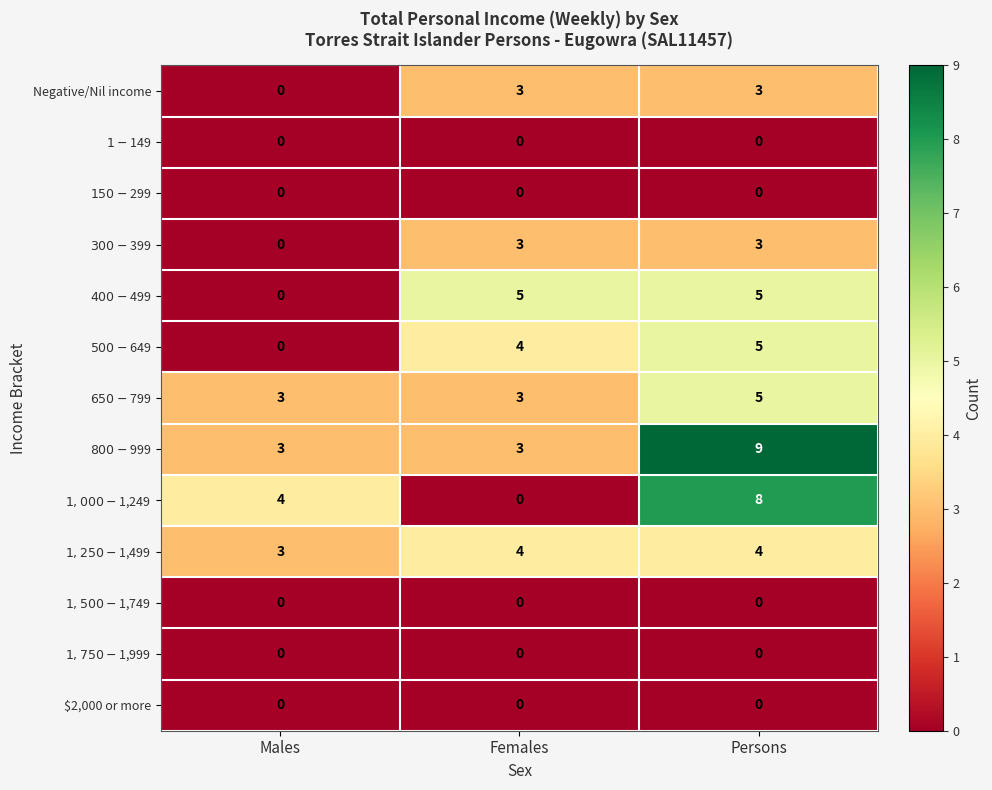

What is the difference between the second highest and minimum values in the Negative/Nil income series?

3